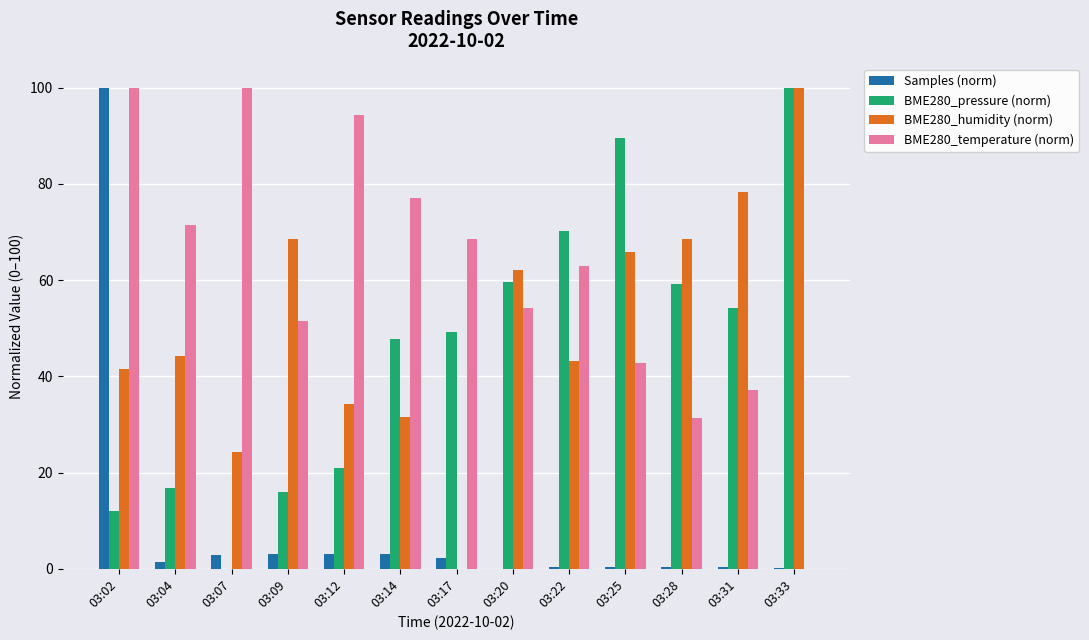

The BME280_temperature (norm) series shows 19.9 at 03:09. True or false?

False